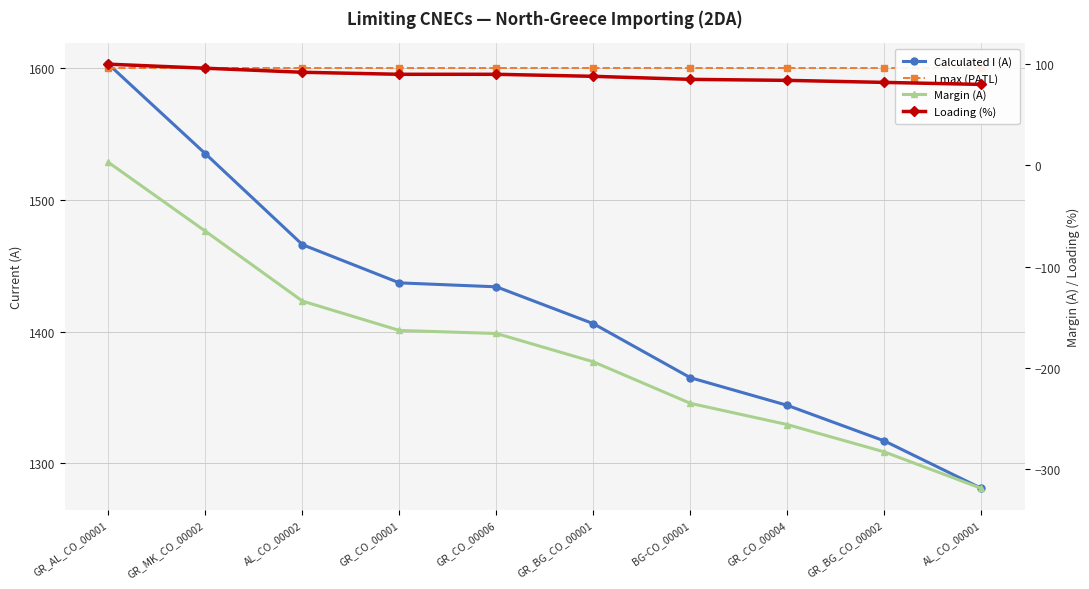

At which category is the sum across all series the highest?

GR_AL_CO_00001